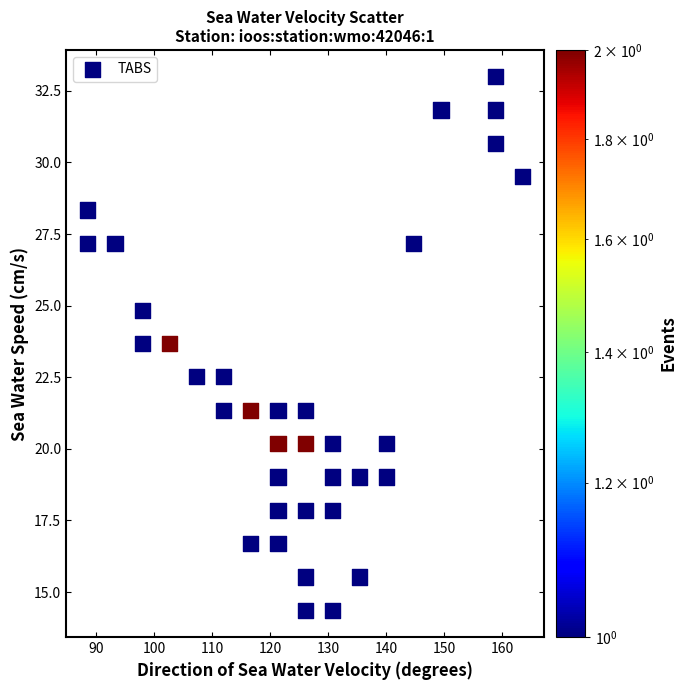

What is the range of X values (max minus min)?

74.9